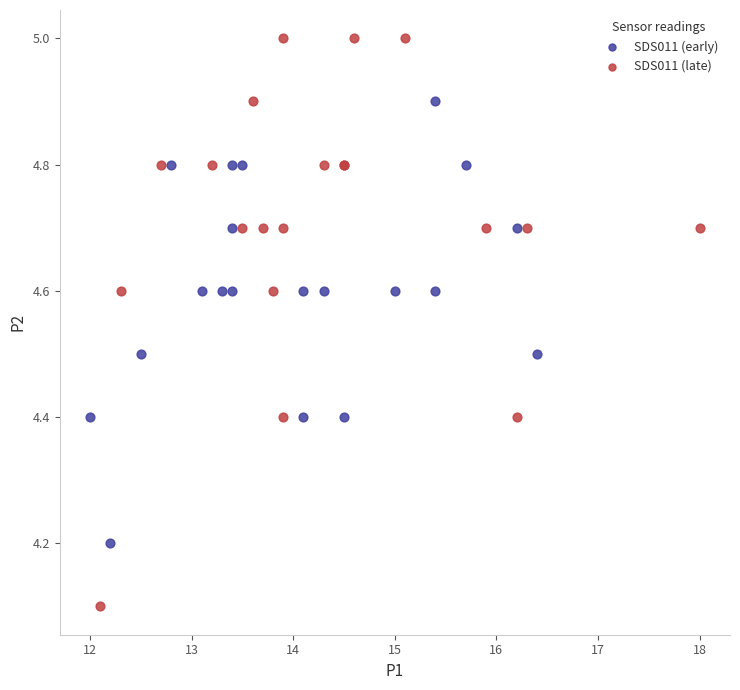

Which series has the largest Y range (max minus min)?

SDS011 (late)